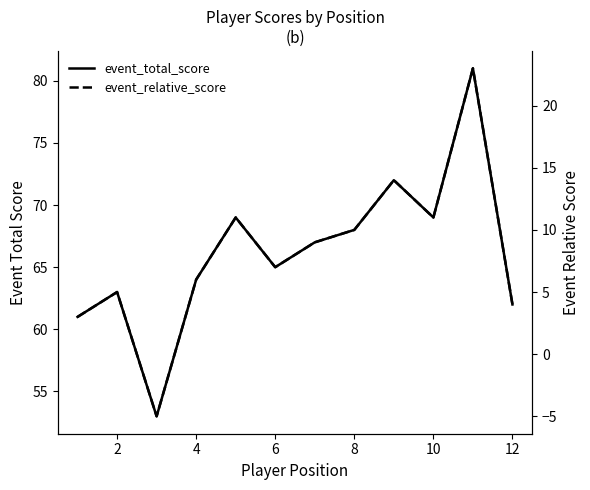

Reading left to right, extract all data points from this chart.

event_total_score: 61	63	53	64	69	65	67	68	72	69	81	62
event_relative_score: 3	5	-5	6	11	7	9	10	14	11	23	4